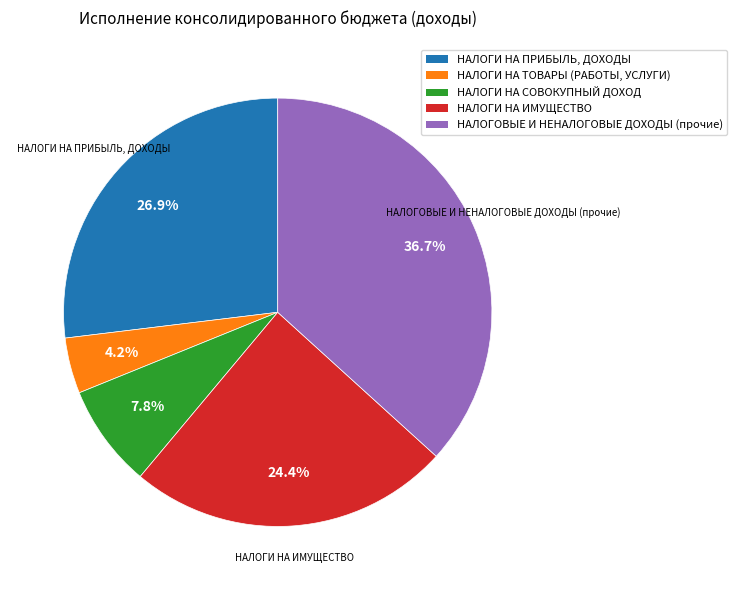

Which slice is the largest?

НАЛОГОВЫЕ И НЕНАЛОГОВЫЕ ДОХОДЫ (прочие)